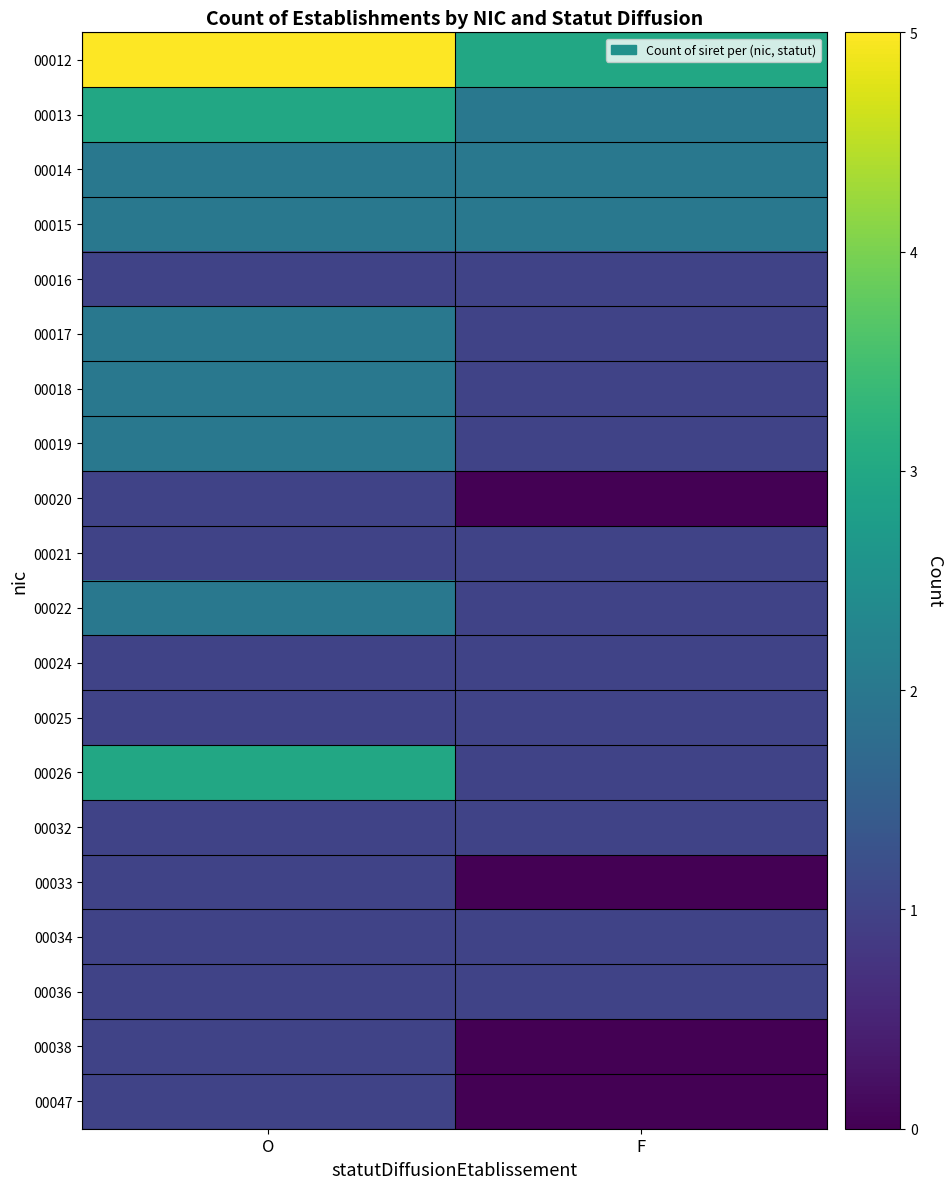

Reading left to right, list all the values displayed in this chart.

00012: O=5	F=3
00013: O=3	F=2
00014: O=2	F=2
00015: O=2	F=2
00016: O=1	F=1
00017: O=2	F=1
00018: O=2	F=1
00019: O=2	F=1
00020: O=1	F=0
00021: O=1	F=1
00022: O=2	F=1
00024: O=1	F=1
00025: O=1	F=1
00026: O=3	F=1
00032: O=1	F=1
00033: O=1	F=0
00034: O=1	F=1
00036: O=1	F=1
00038: O=1	F=0
00047: O=1	F=0